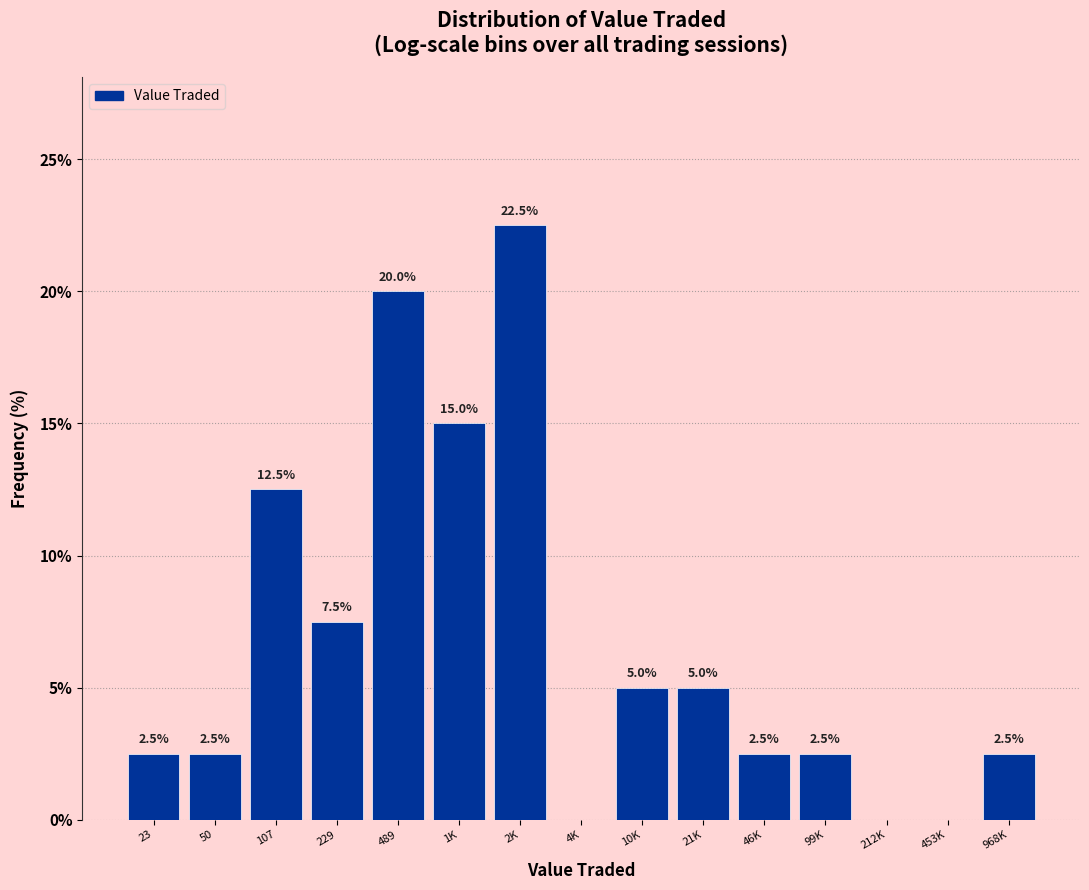

Reading left to right, transcribe all the data shown in this chart.

23=2.5	50=2.5	107=12.5	229=7.5	489=20.0	1K=15.0	2K=22.5	4K=0.0	10K=5.0	21K=5.0	46K=2.5	99K=2.5	212K=0.0	453K=0.0	968K=2.5